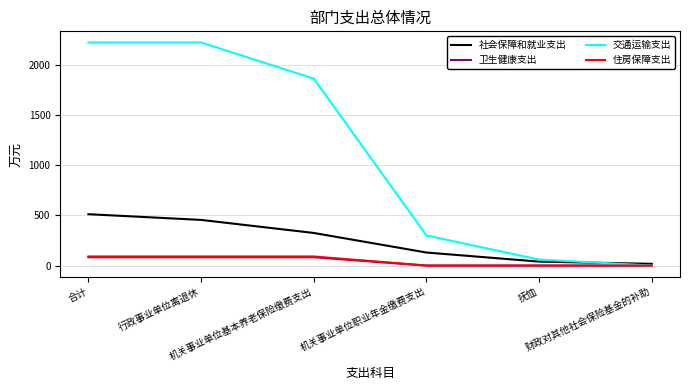

Which series has the largest total across all categories?

交通运输支出